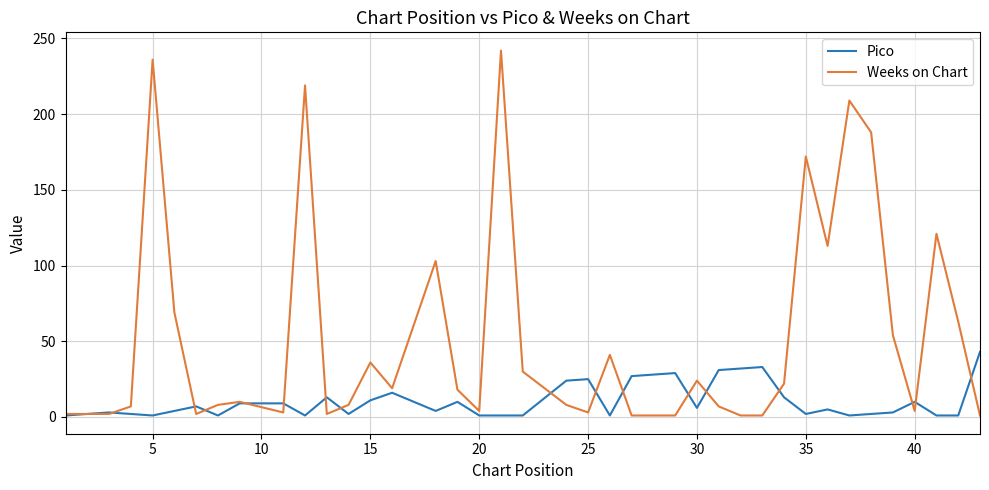

Rank the series by their average value, from highest to lowest.

Weeks on Chart, Pico